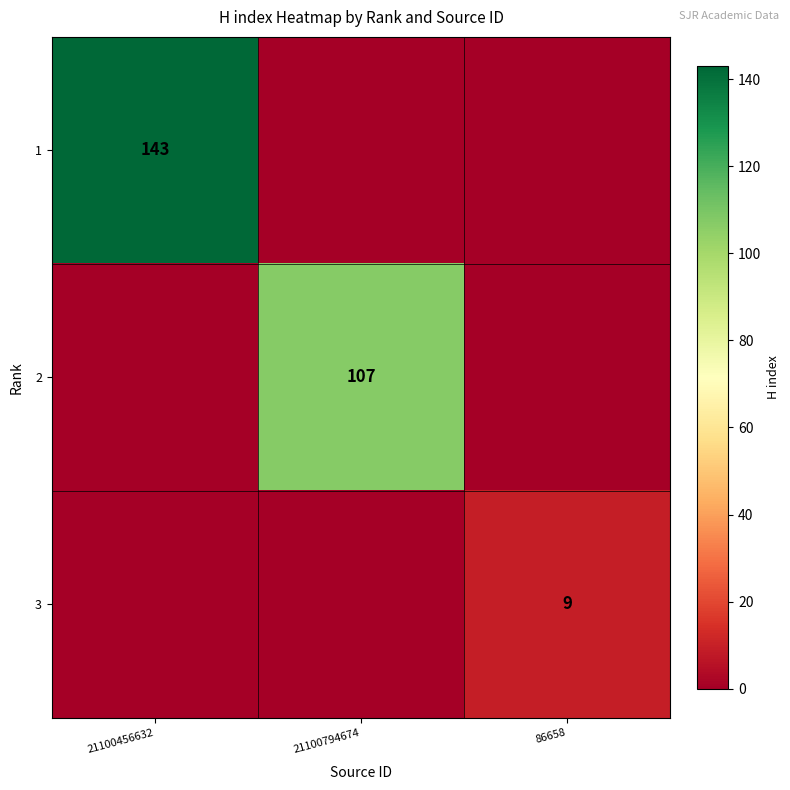

Which has a higher value, 21100794674 or 86658?

21100794674